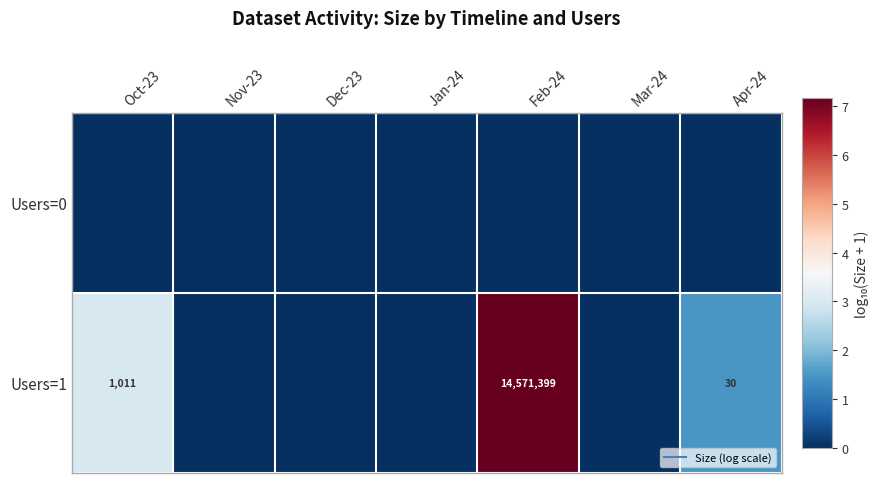

Which series has the largest range (max minus min)?

Users=1